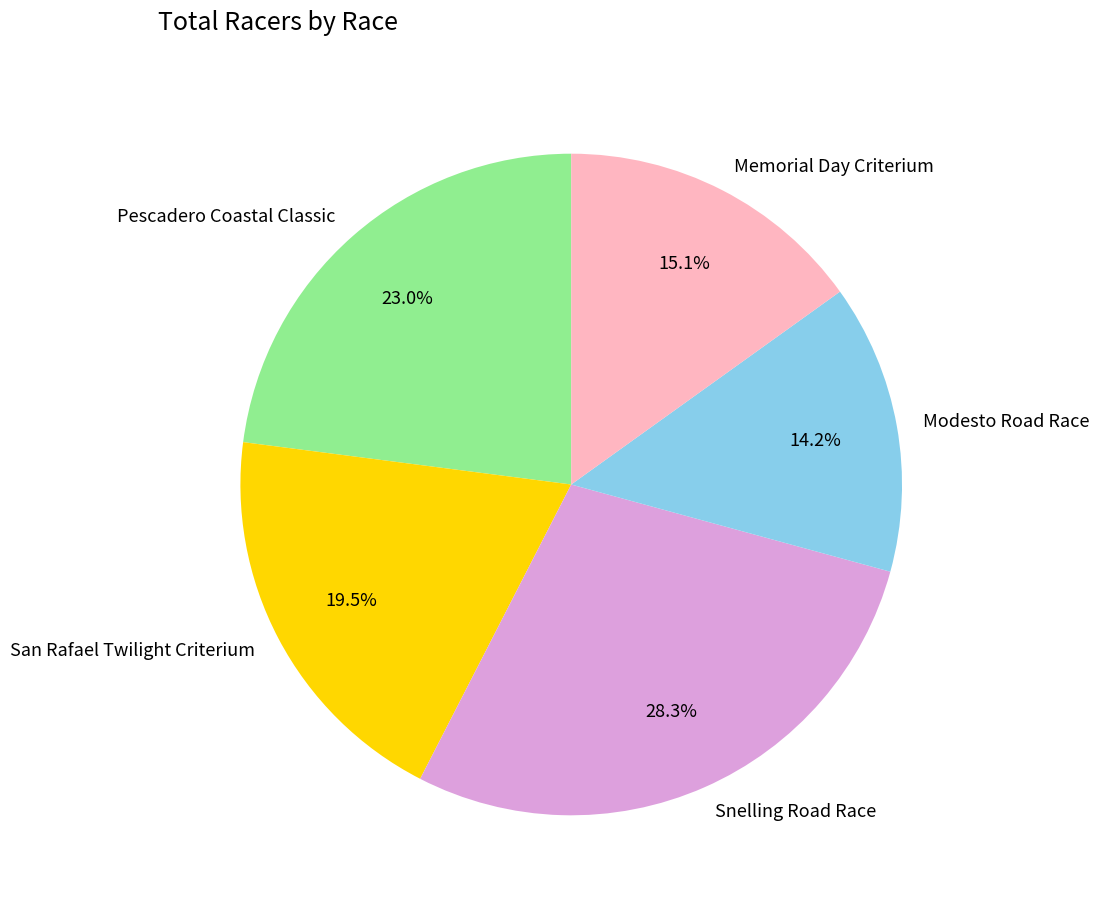

How many slices are in this pie chart?

5